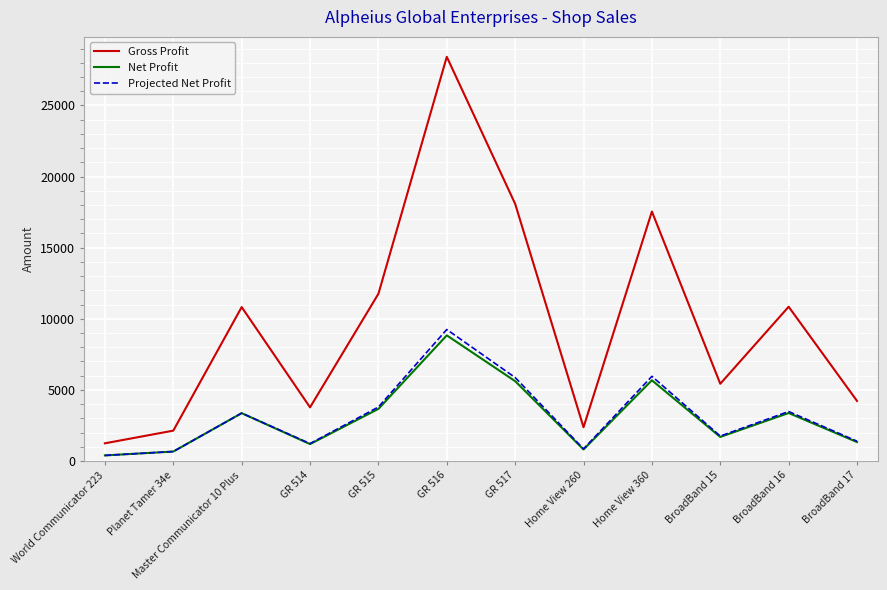

Which series has the largest total across all categories?

Gross Profit